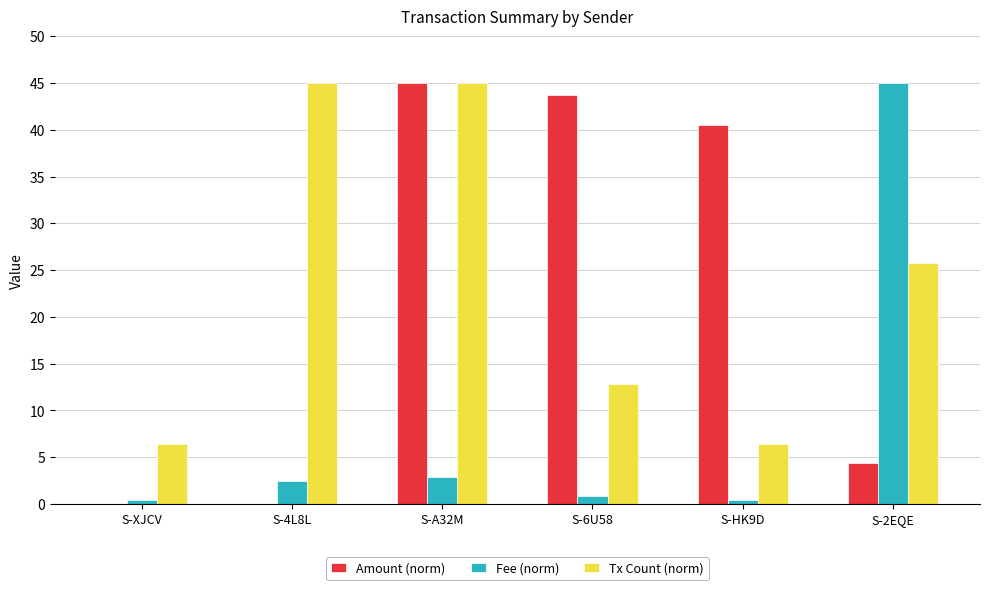

Where does the Amount (norm) series first go above 40?

S-A32M